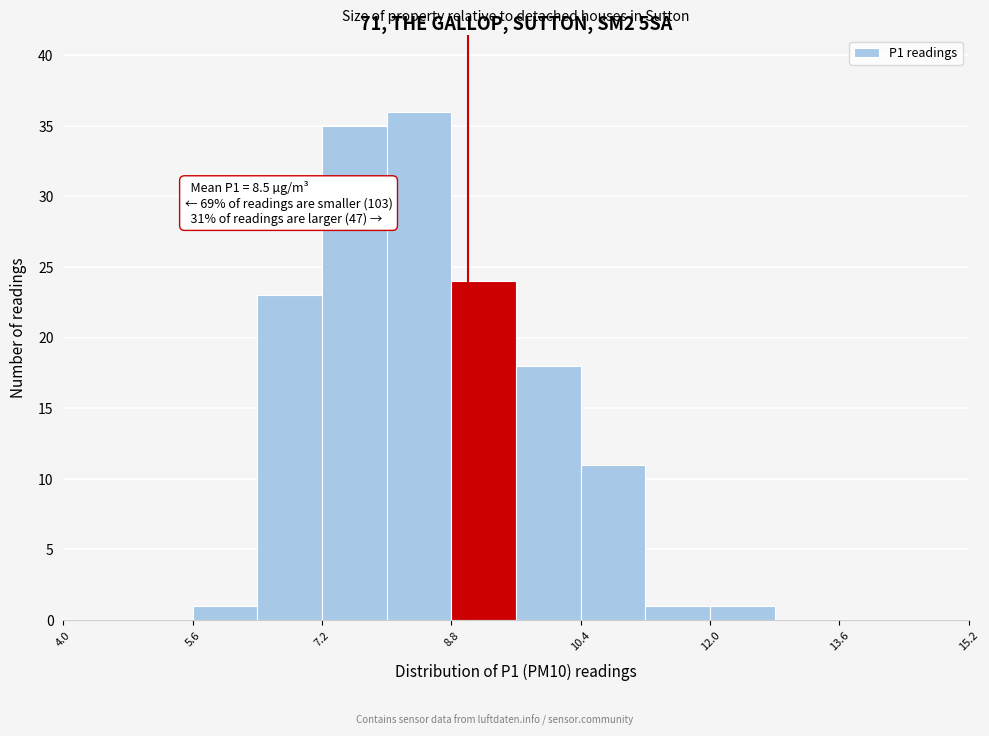

Over which range of the x-axis is the bar tallest?

8.0 to 8.8